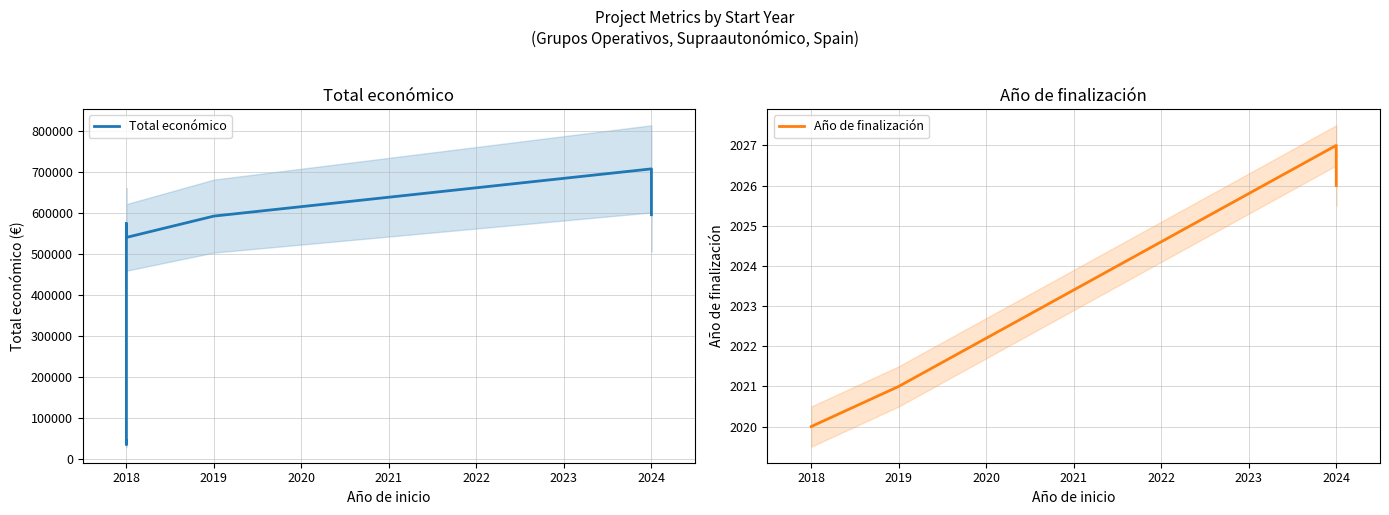

Between 2018 and 2018, which series saw the biggest shift?

Total económico